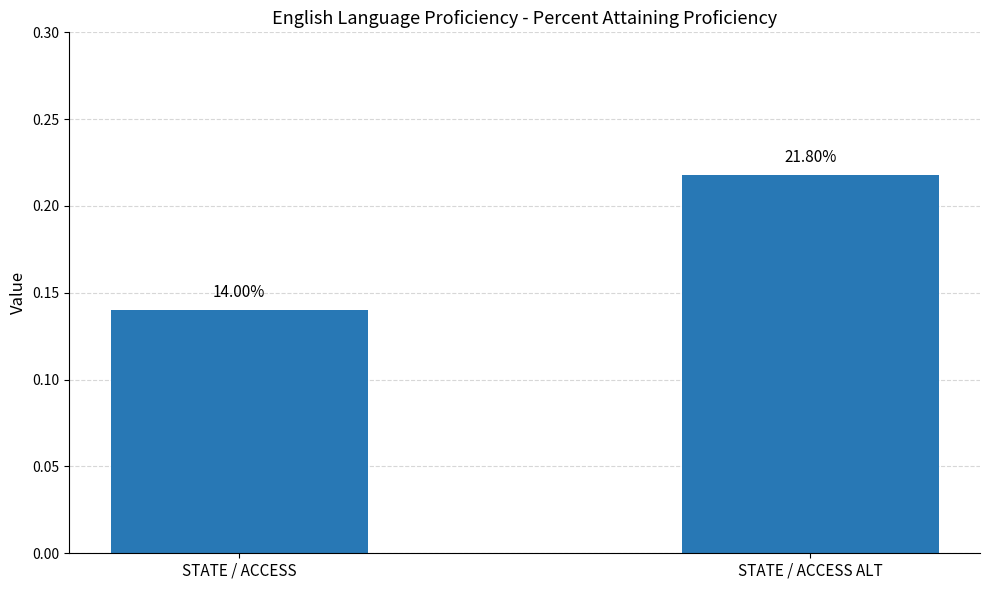

What is the change in value from STATE / ACCESS to STATE / ACCESS ALT?

+0.1